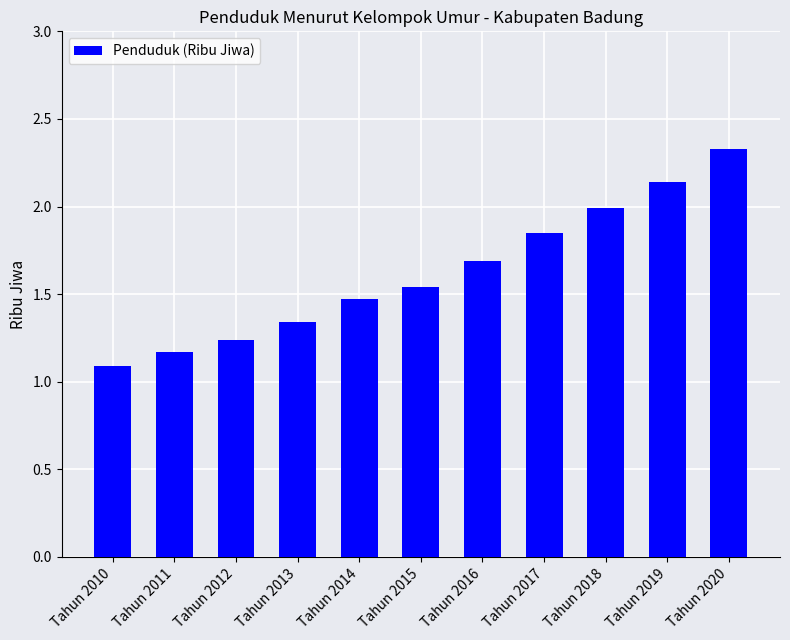

What is the value of the 9th bar from the left?

2.0